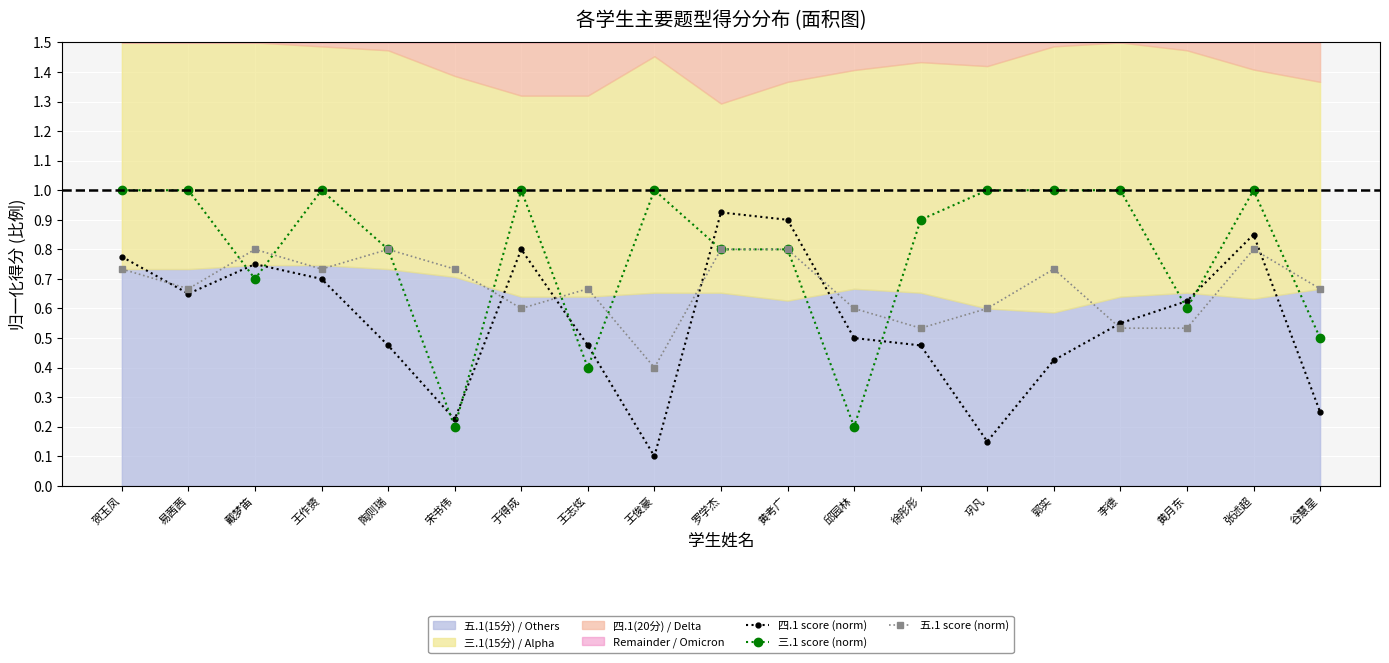

Reading right to left, what are all the values shown in this chart?

四.1 score (norm): 0.2	0.8	0.6	0.6	0.4	0.1	0.5	0.5	0.9	0.9	0.1	0.5	0.8	0.2	0.5	0.7	0.8	0.7	0.8
三.1 score (norm): 0.5	1.0	0.6	1.0	1.0	1.0	0.9	0.2	0.8	0.8	1.0	0.4	1.0	0.2	0.8	1.0	0.7	1.0	1.0
五.1 score (norm): 0.7	0.8	0.5	0.5	0.7	0.6	0.5	0.6	0.8	0.8	0.4	0.7	0.6	0.7	0.8	0.7	0.8	0.7	0.7